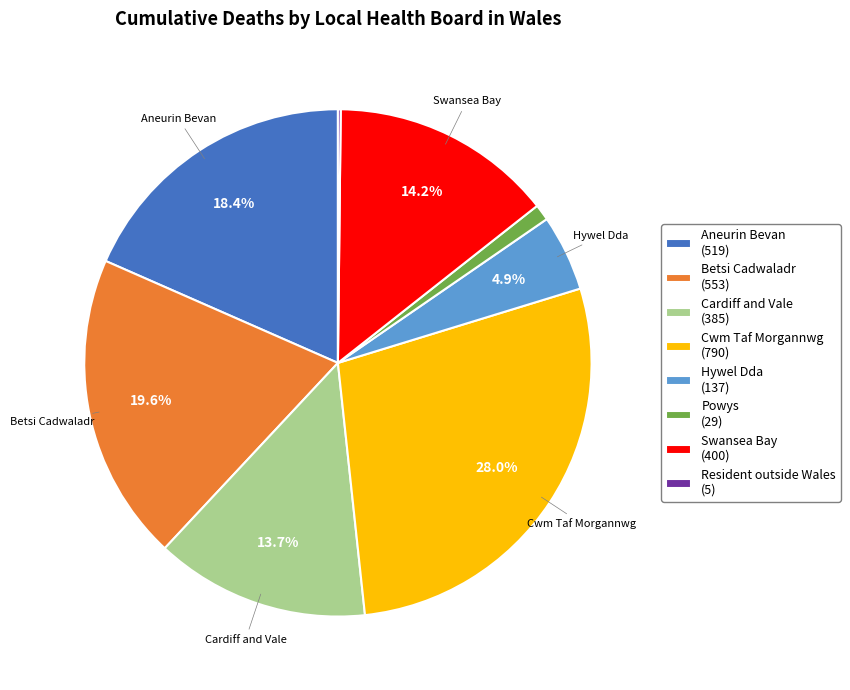

Do Betsi Cadwaladr (553) and Hywel Dda (137) together represent more than half of the pie?

No